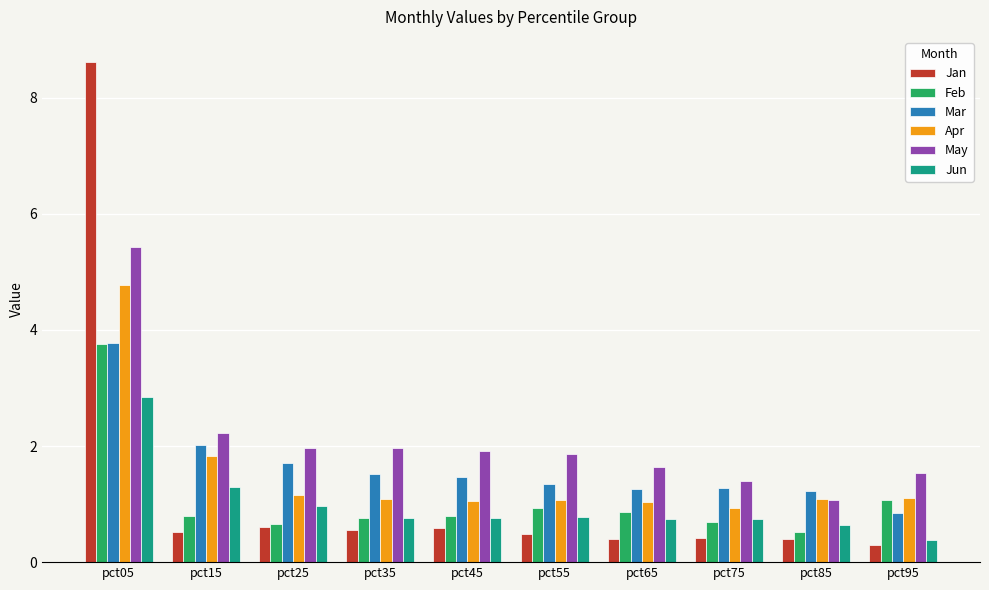

At which category is the sum across all series the highest?

pct05